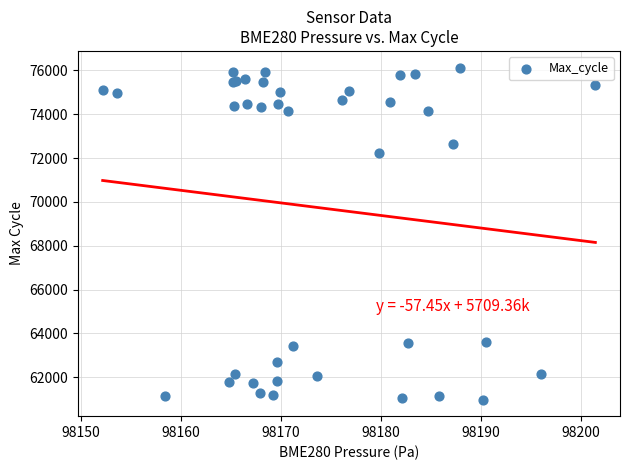

What Y value in the scatter plot is closest to 68557?

72253